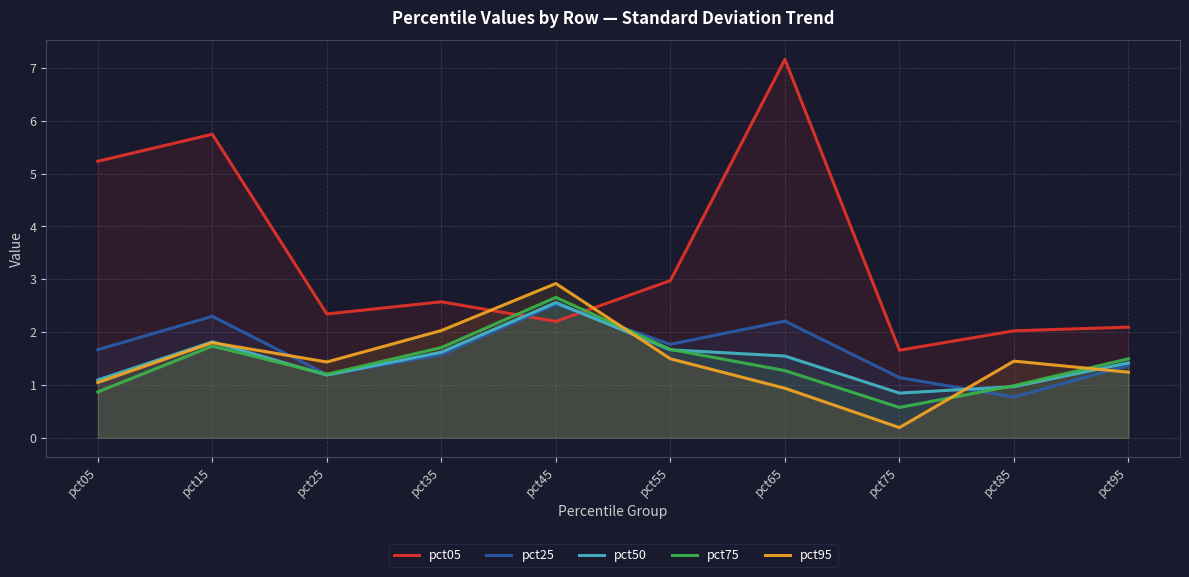

Between pct15 and pct35, which series saw the biggest shift?

pct05